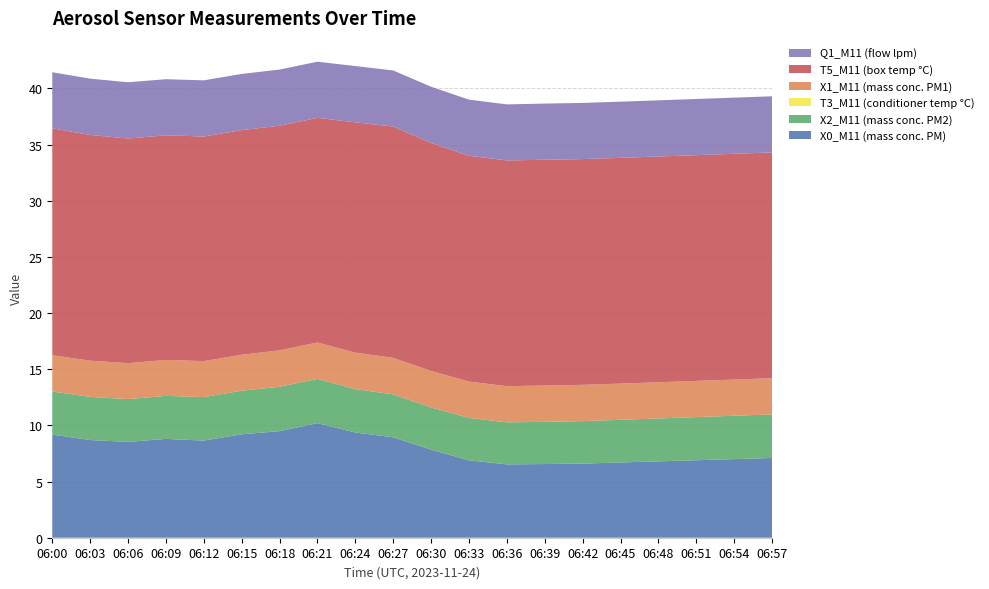

Reading right to left, list all the values displayed in this chart.

X0_M11 (mass conc. PM): 06:57=7.1	06:54=7.0	06:51=6.9	06:48=6.8	06:45=6.7	06:42=6.6	06:39=6.6	06:36=6.5	06:33=6.9	06:30=7.8	06:27=8.9	06:24=9.4	06:21=10.2	06:18=9.5	06:15=9.2	06:12=8.7	06:09=8.8	06:06=8.5	06:03=8.7	06:00=9.2
X2_M11 (mass conc. PM2): 06:57=3.9	06:54=3.9	06:51=3.8	06:48=3.8	06:45=3.8	06:42=3.8	06:39=3.8	06:36=3.7	06:33=3.8	06:30=3.8	06:27=3.8	06:24=3.9	06:21=3.9	06:18=4.0	06:15=3.9	06:12=3.9	06:09=3.8	06:06=3.8	06:03=3.8	06:00=3.8
T3_M11 (conditioner temp °C): 06:57=0.0	06:54=0.0	06:51=0.0	06:48=0.0	06:45=0.0	06:42=0.0	06:39=0.0	06:36=0.0	06:33=0.0	06:30=0.0	06:27=0.0	06:24=0.0	06:21=0.0	06:18=0.0	06:15=0.0	06:12=0.0	06:09=0.0	06:06=0.0	06:03=0.0	06:00=0.0
X1_M11 (mass conc. PM1): 06:57=3.2	06:54=3.2	06:51=3.2	06:48=3.2	06:45=3.2	06:42=3.2	06:39=3.2	06:36=3.2	06:33=3.2	06:30=3.2	06:27=3.2	06:24=3.2	06:21=3.2	06:18=3.2	06:15=3.2	06:12=3.2	06:09=3.2	06:06=3.2	06:03=3.2	06:00=3.2
T5_M11 (box temp °C): 06:57=20.1	06:54=20.1	06:51=20.1	06:48=20.1	06:45=20.1	06:42=20.1	06:39=20.1	06:36=20.1	06:33=20.1	06:30=20.3	06:27=20.6	06:24=20.5	06:21=20.0	06:18=20.0	06:15=20.0	06:12=20.0	06:09=20.0	06:06=20.0	06:03=20.1	06:00=20.2
Q1_M11 (flow lpm): 06:57=5.0	06:54=5.0	06:51=5.0	06:48=5.0	06:45=5.0	06:42=5.0	06:39=5.0	06:36=5.0	06:33=5.0	06:30=5.0	06:27=5.0	06:24=5.0	06:21=5.0	06:18=5.0	06:15=5.0	06:12=5.0	06:09=5.0	06:06=5.0	06:03=5.0	06:00=5.0